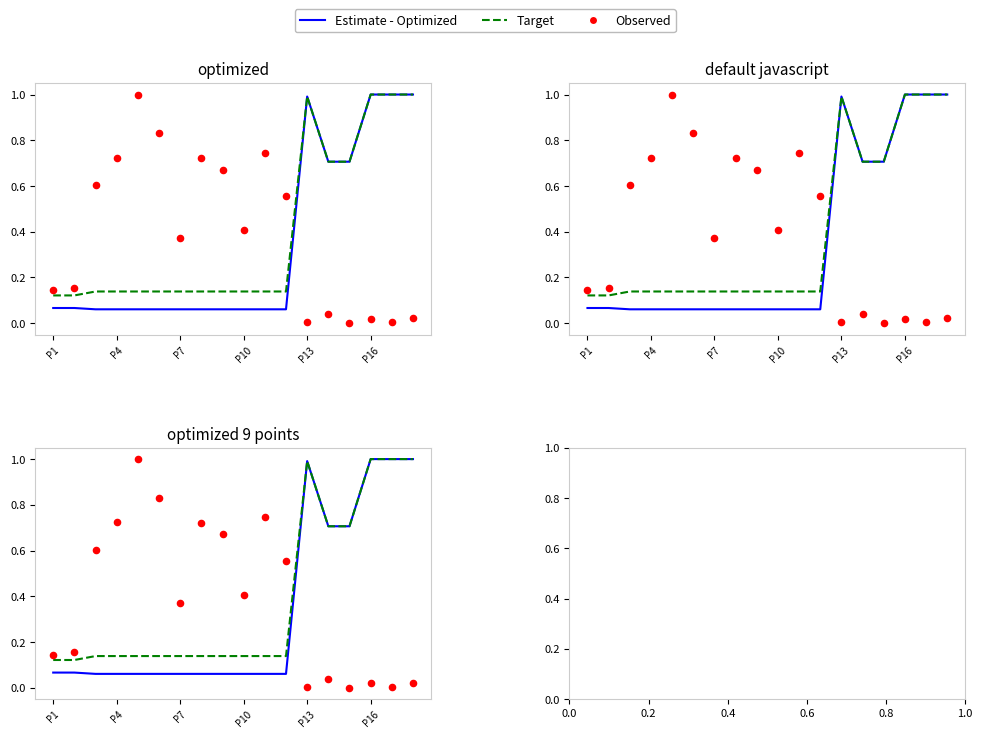

What are all the series names shown in the legend?

Estimate - Optimized, Target, Observed